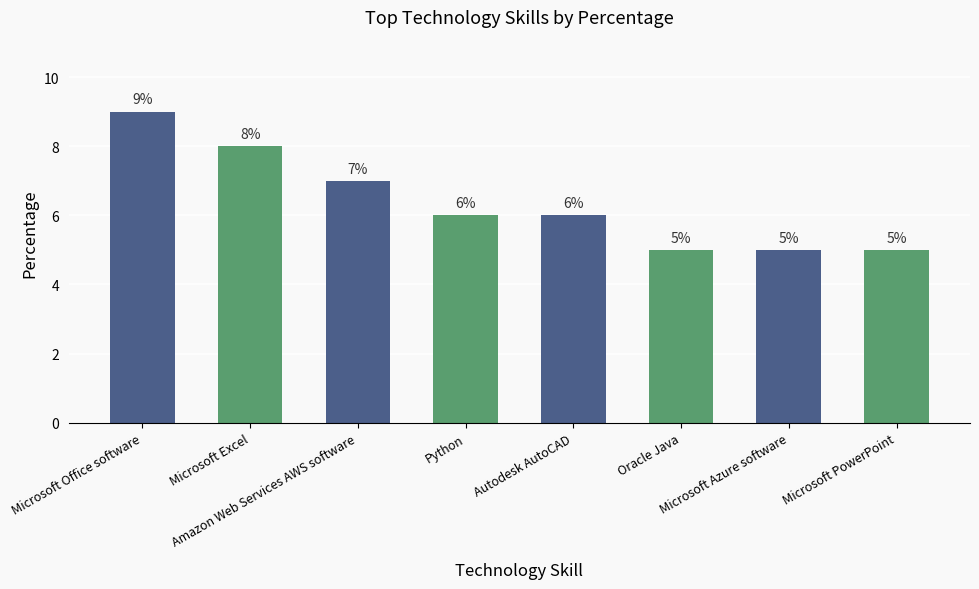

How many distinct data groups are displayed?

1